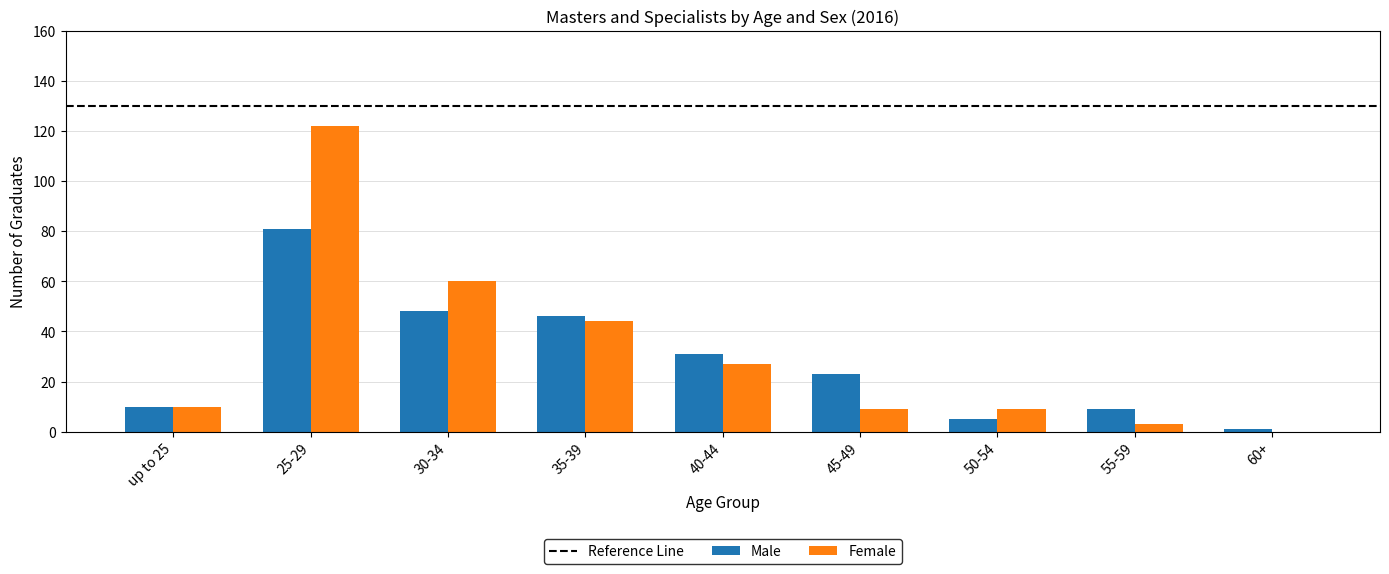

What is the sum of all Male values?

254